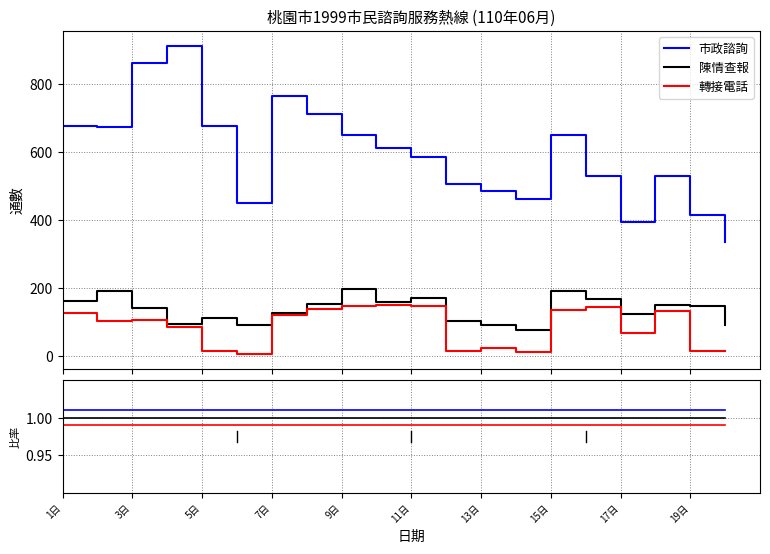

True or false: 轉接電話 and 市政諮詢 intersect in this chart.

False